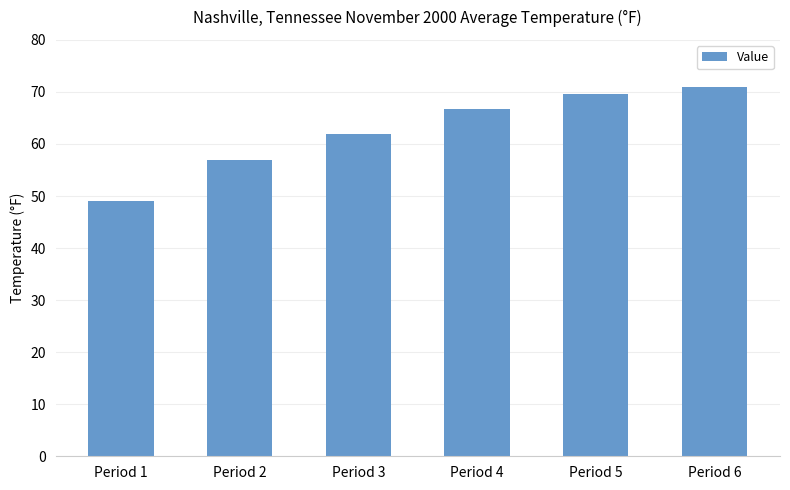

Which has a higher value, Period 2 or Period 3?

Period 3